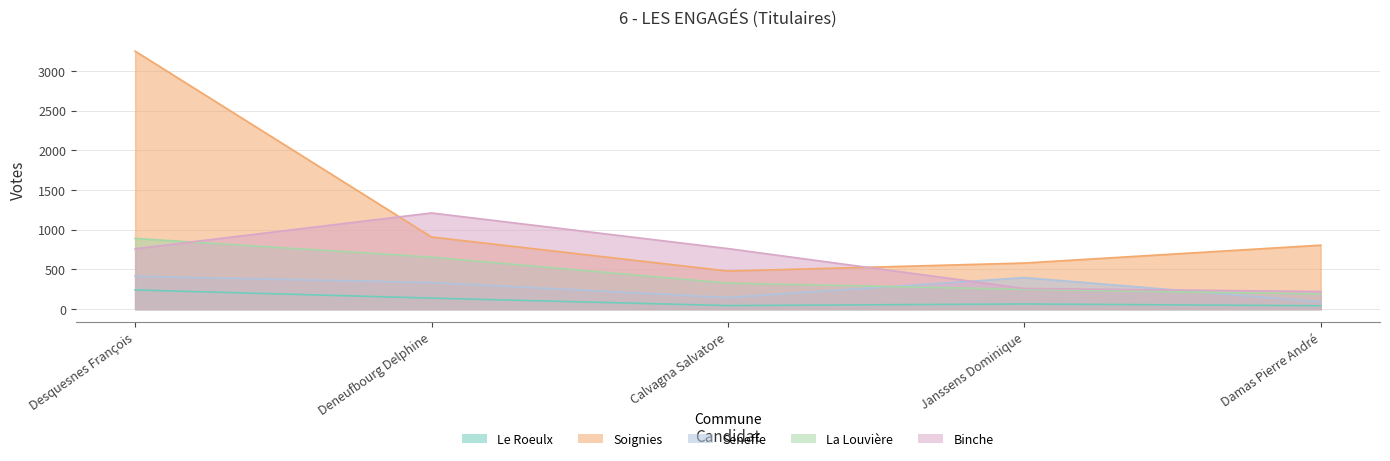

What is the label of the 4th point from the left?

Janssens Dominique